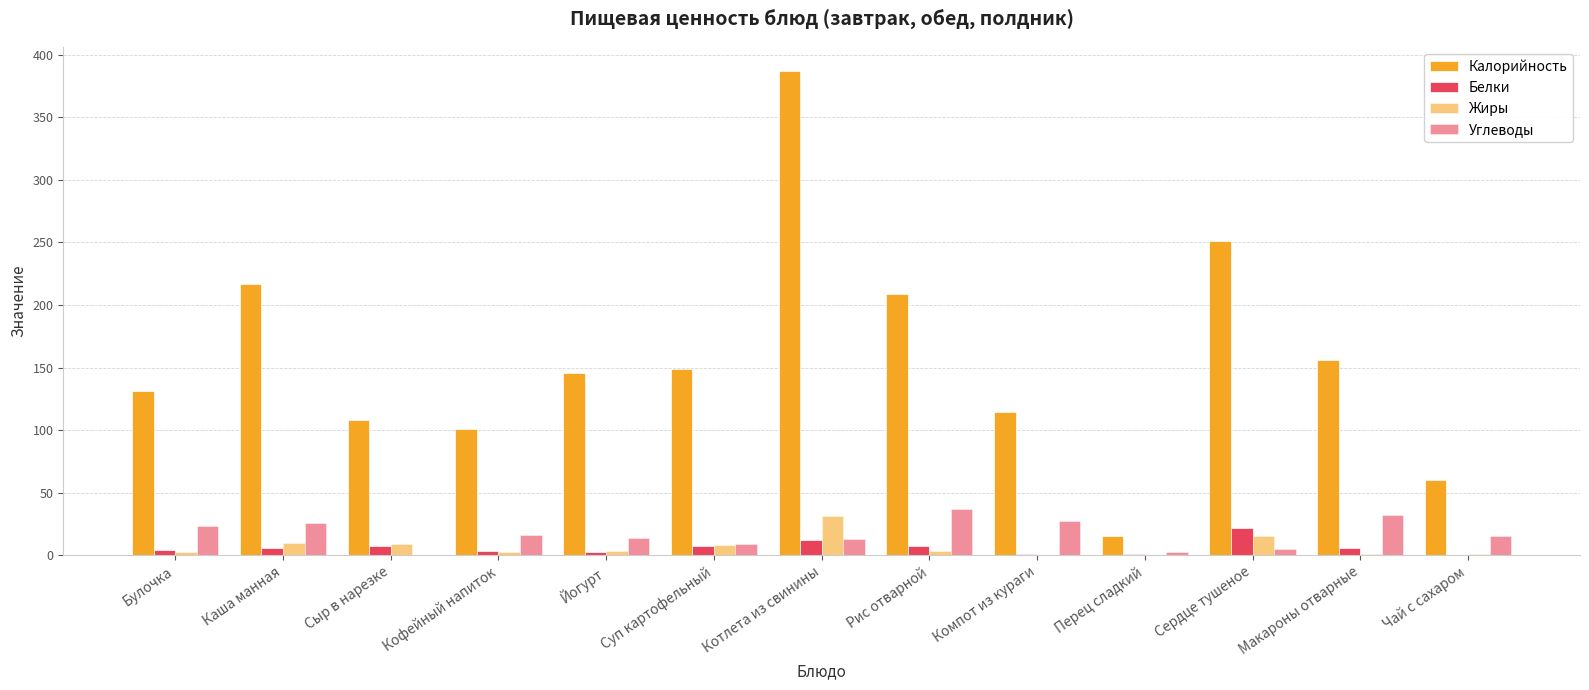

The Жиры series shows 0.6 at Кофейный напиток. True or false?

False